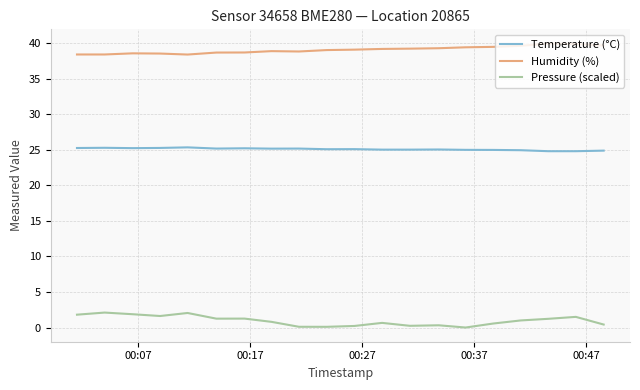

True or false: Temperature (°C) and Pressure (scaled) intersect in this chart.

False